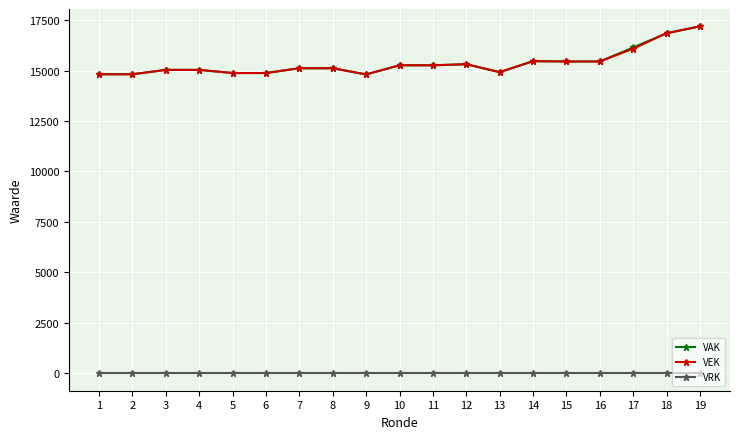

How many values in the VEK series are below 15115?

8